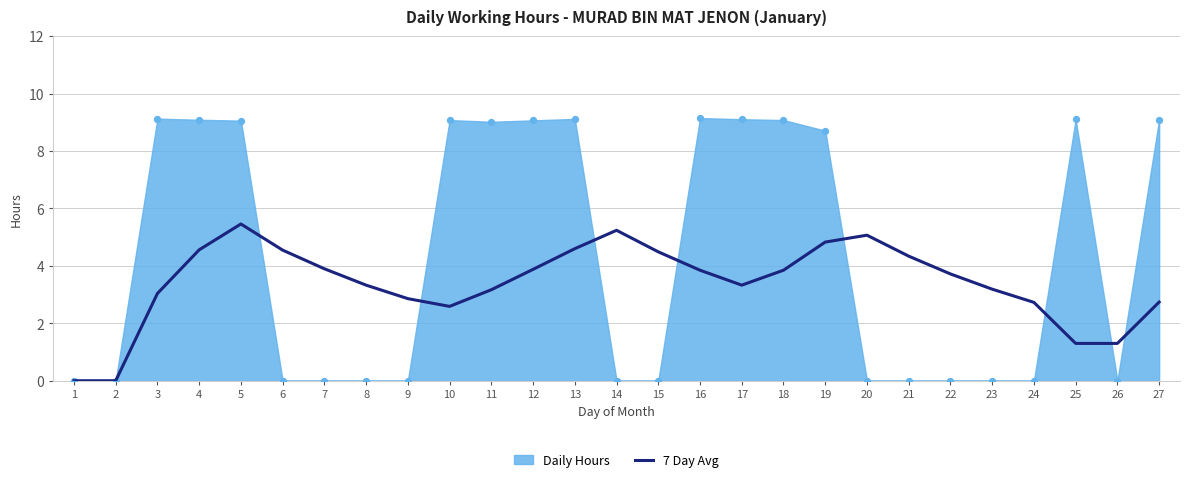

What is the change in value from 17 to 26?

-2.0